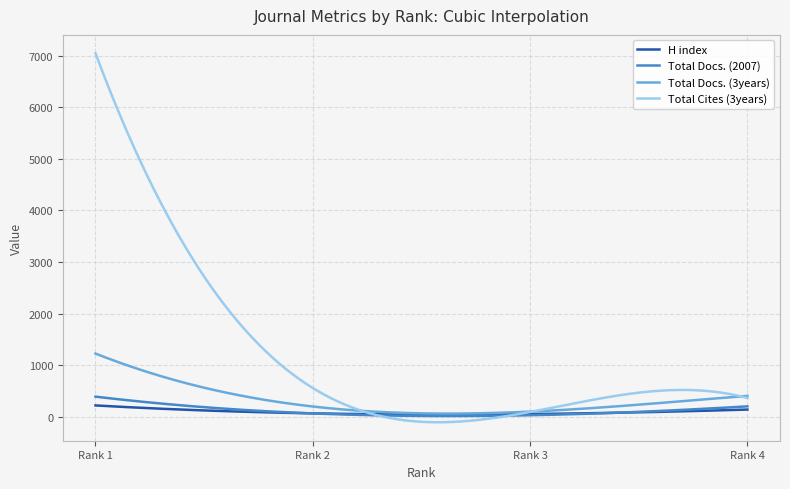

List the series in order of their peak value, highest first.

Total Cites (3years), Total Docs. (3years), Total Docs. (2007), H index